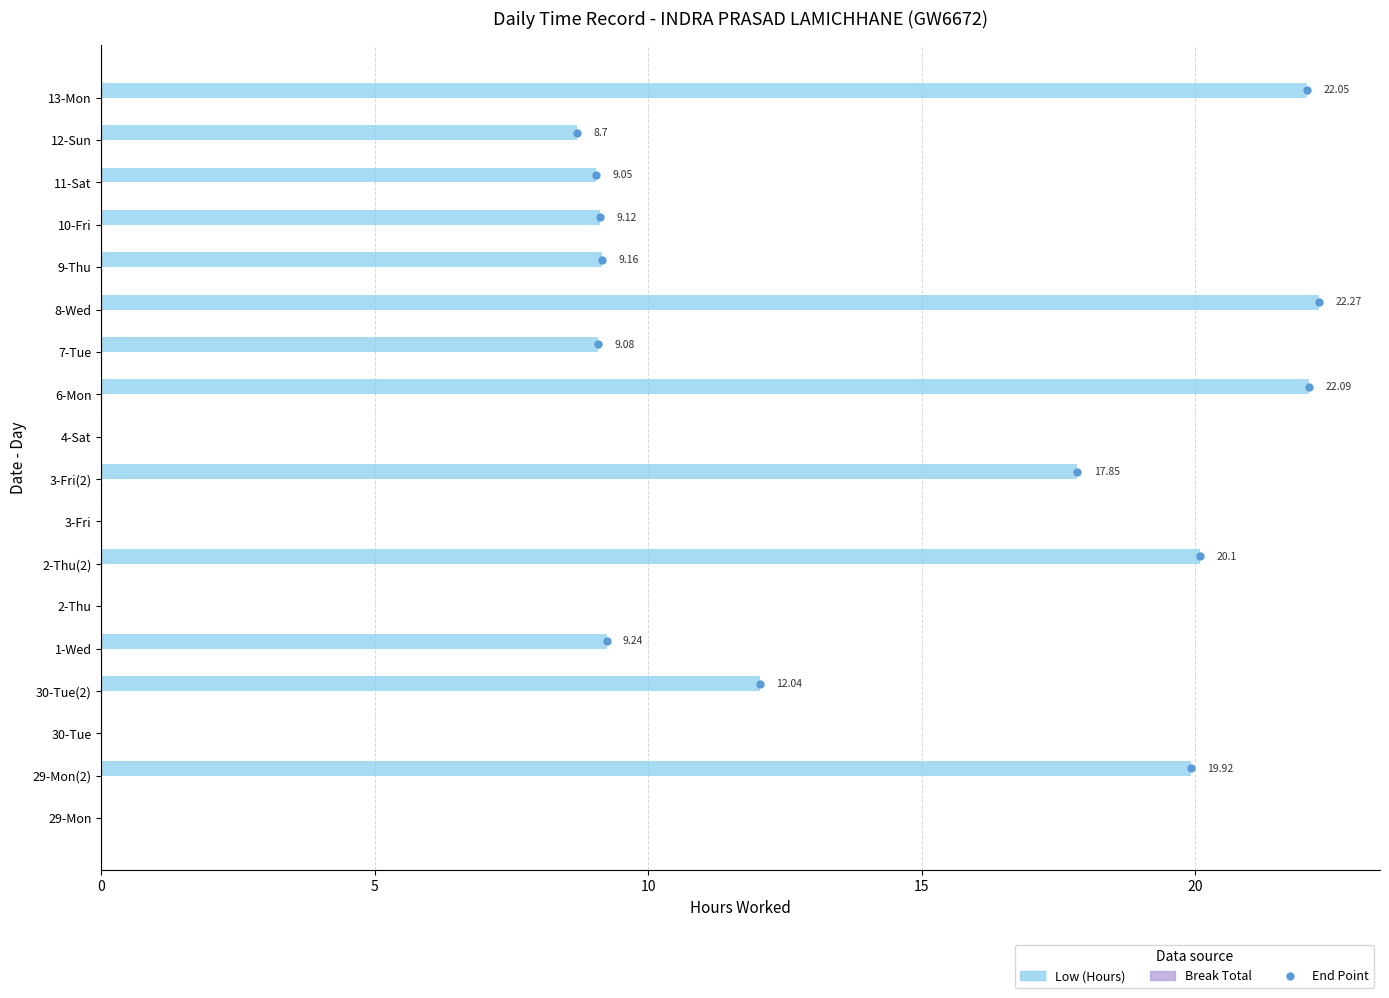

What is the sum of all values?

190.7